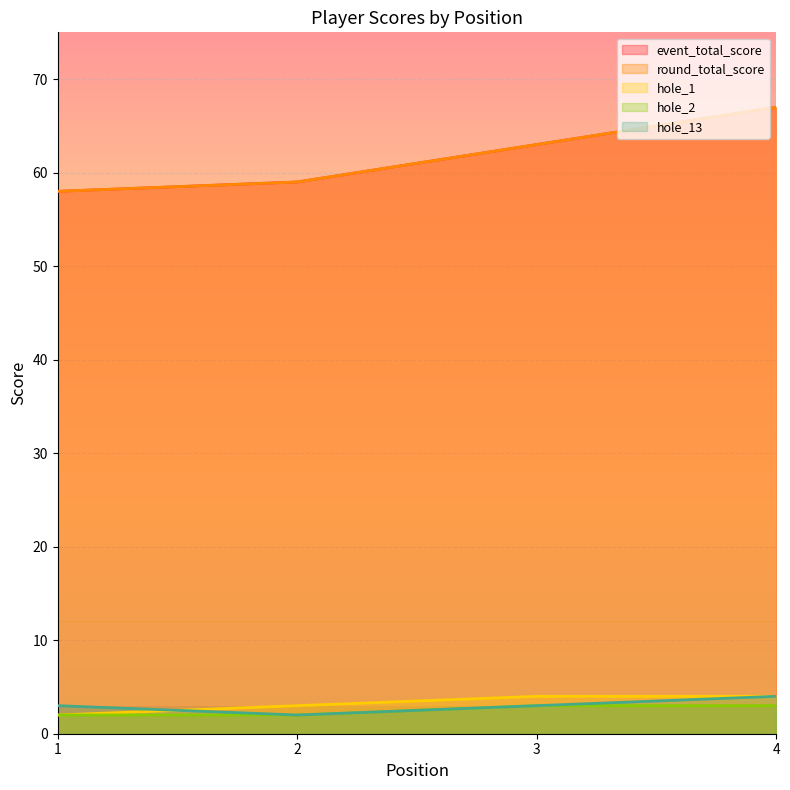

Reading left to right, what are all the values shown in this chart?

event_total_score: 58	59	63	67
round_total_score: 58	59	63	67
hole_1: 2	3	4	4
hole_2: 2	2	3	3
hole_13: 3	2	3	4